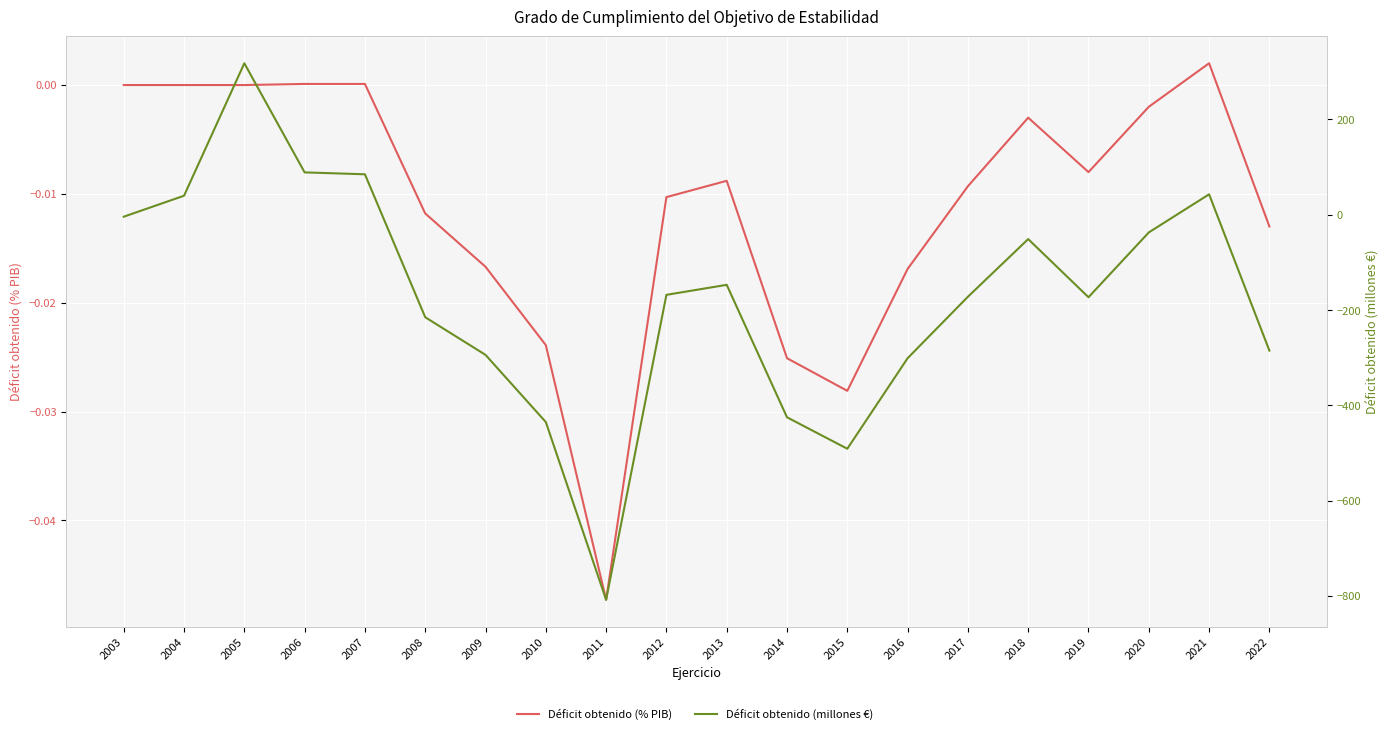

How many series are shown in this chart?

2